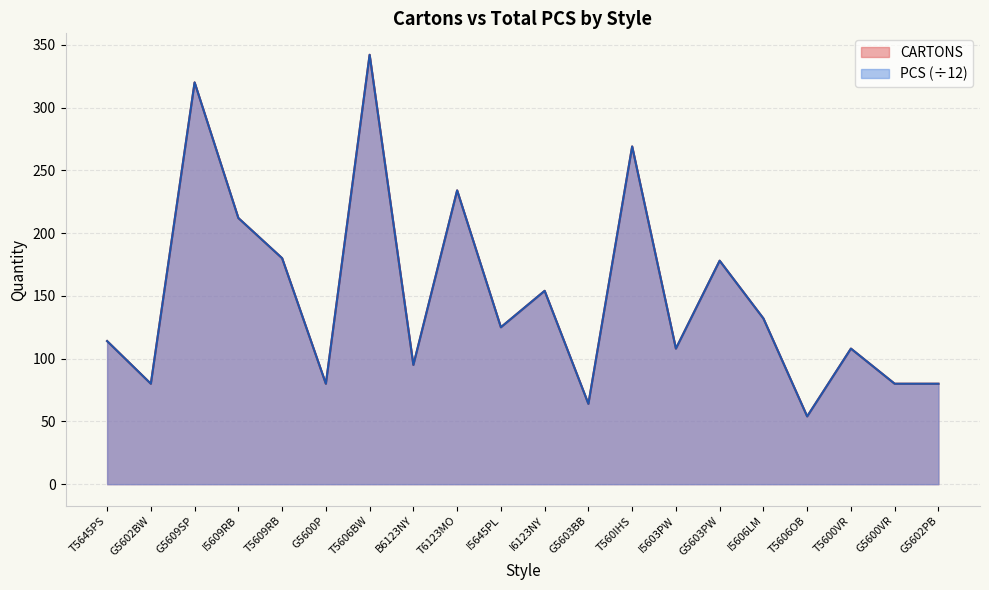

Rank the categories by CARTONS value from highest to lowest.

T5606BW, G5609SP, T560IHS, T6123MO, I5609RB, T5609RB, G5603PW, I6123NY, I5606LM, I5645PL, T5645PS, I5603PW, T5600VR, B6123NY, G5602BW, G5600P, G5600VR, G5602PB, G5603BB, T5606OB